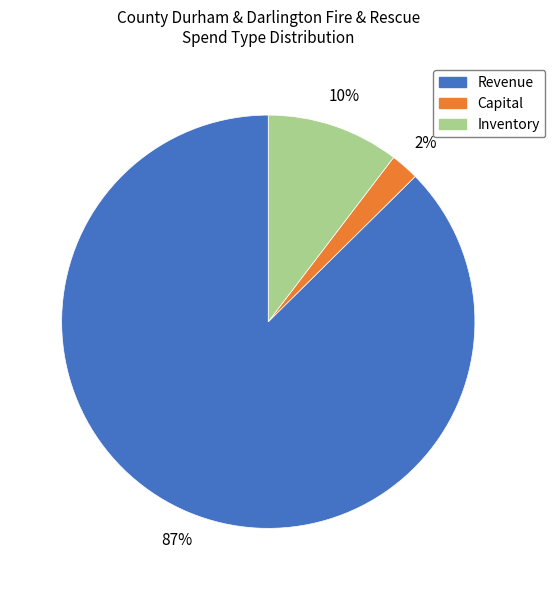

Is the sum of Capital and Revenue greater than half?

Yes